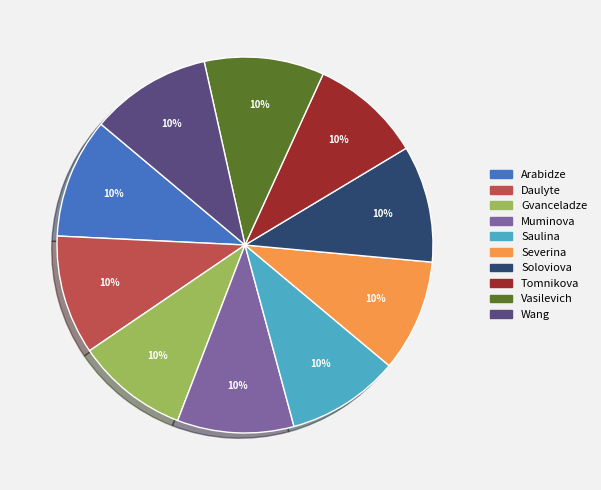

Does any single category account for the majority?

No